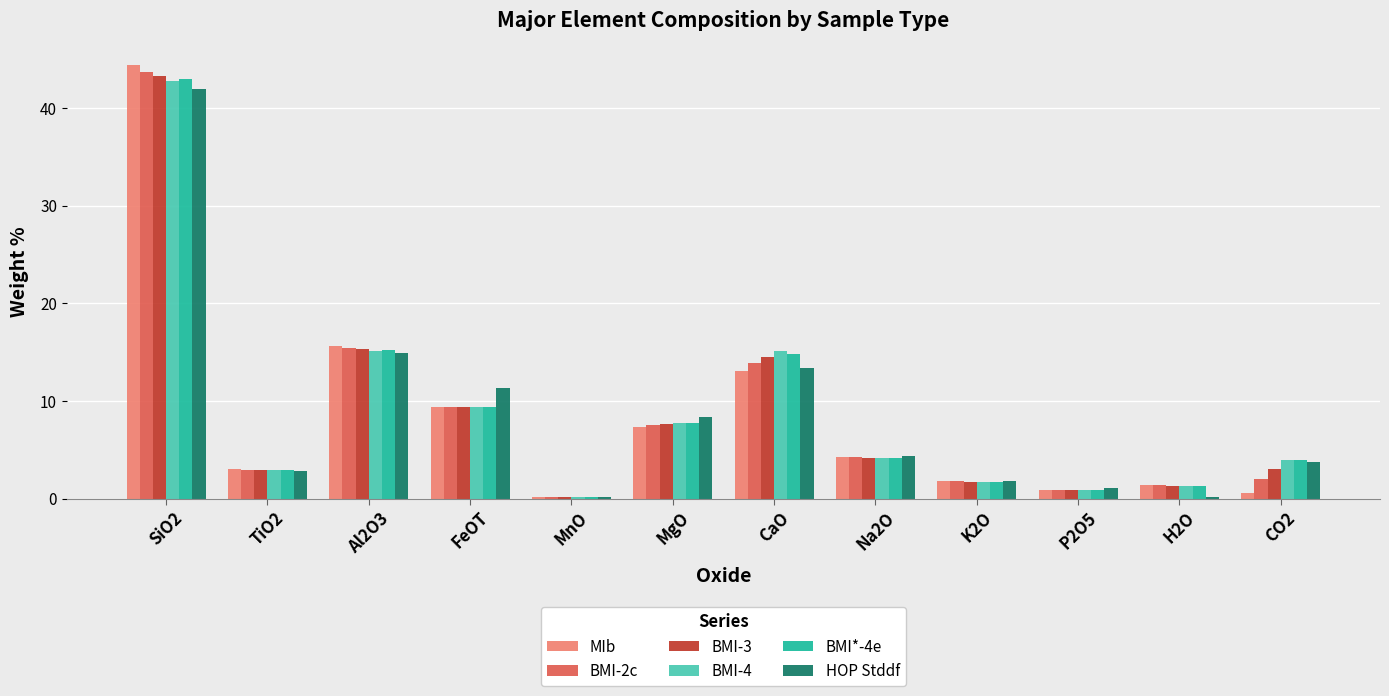

What position from the right is CaO?

6